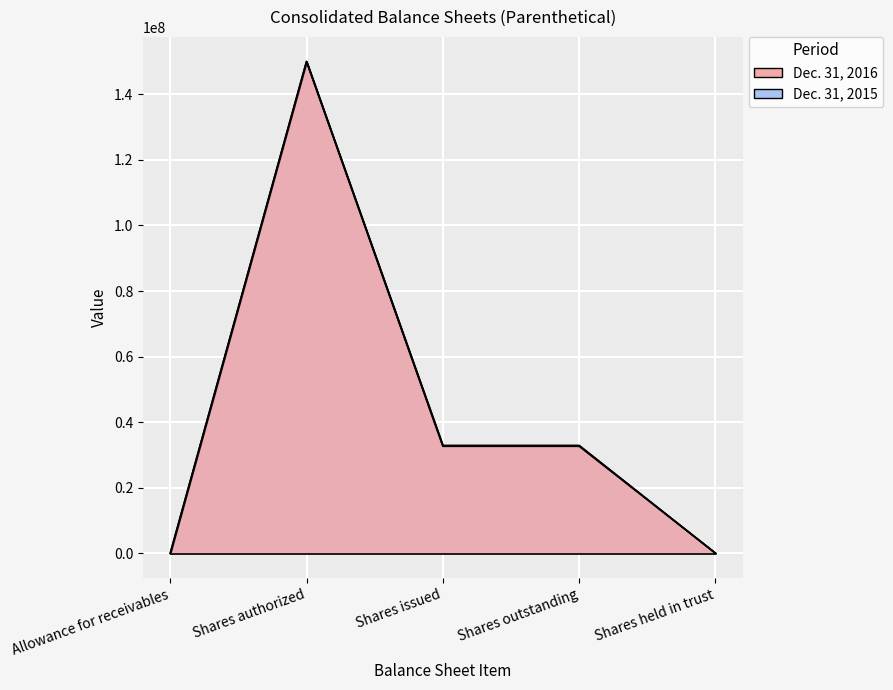

Rank the categories by Dec. 31, 2015 value from highest to lowest.

Shares authorized, Shares issued, Shares outstanding, Shares held in trust, Allowance for receivables